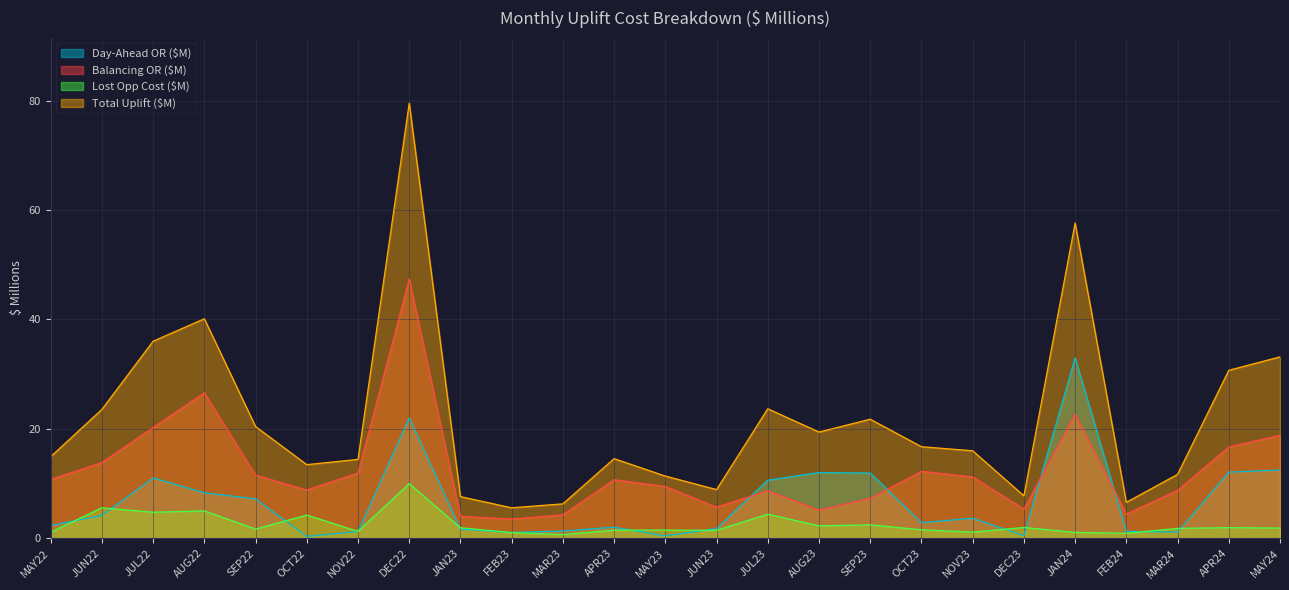

Rank the categories by Day-Ahead OR ($M) value from highest to lowest.

JAN24, DEC22, MAY24, APR24, AUG23, SEP23, JUL22, JUL23, AUG22, SEP22, JUN22, NOV23, OCT23, MAY22, APR23, JUN23, JAN23, MAR23, FEB24, NOV22, MAR24, FEB23, DEC23, MAY23, OCT22